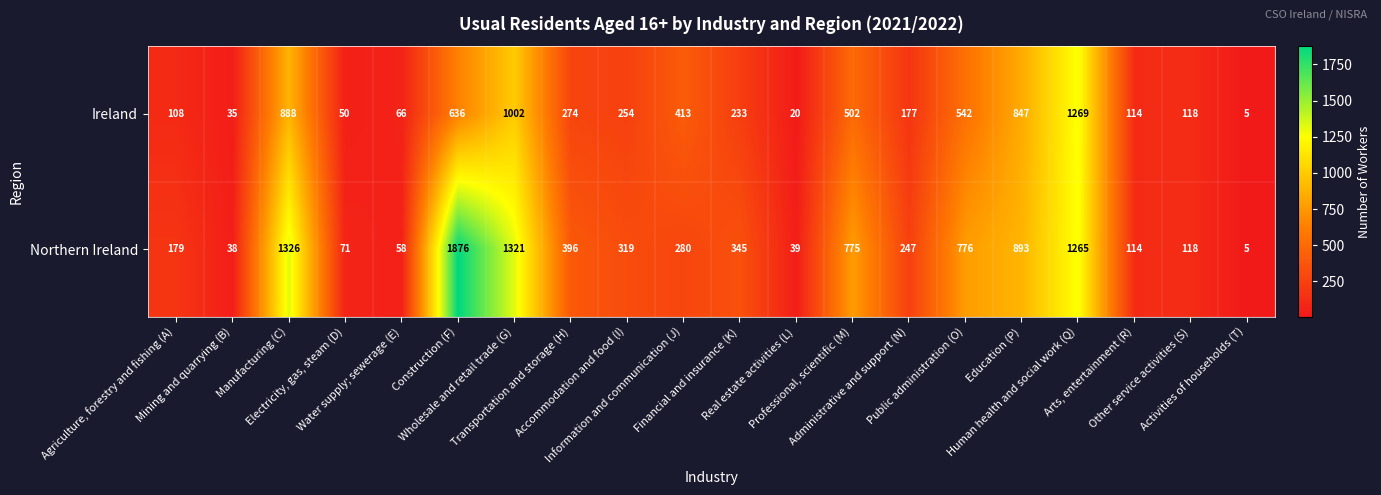

What is the difference between the second highest and second lowest values in the Northern Ireland series?

1288